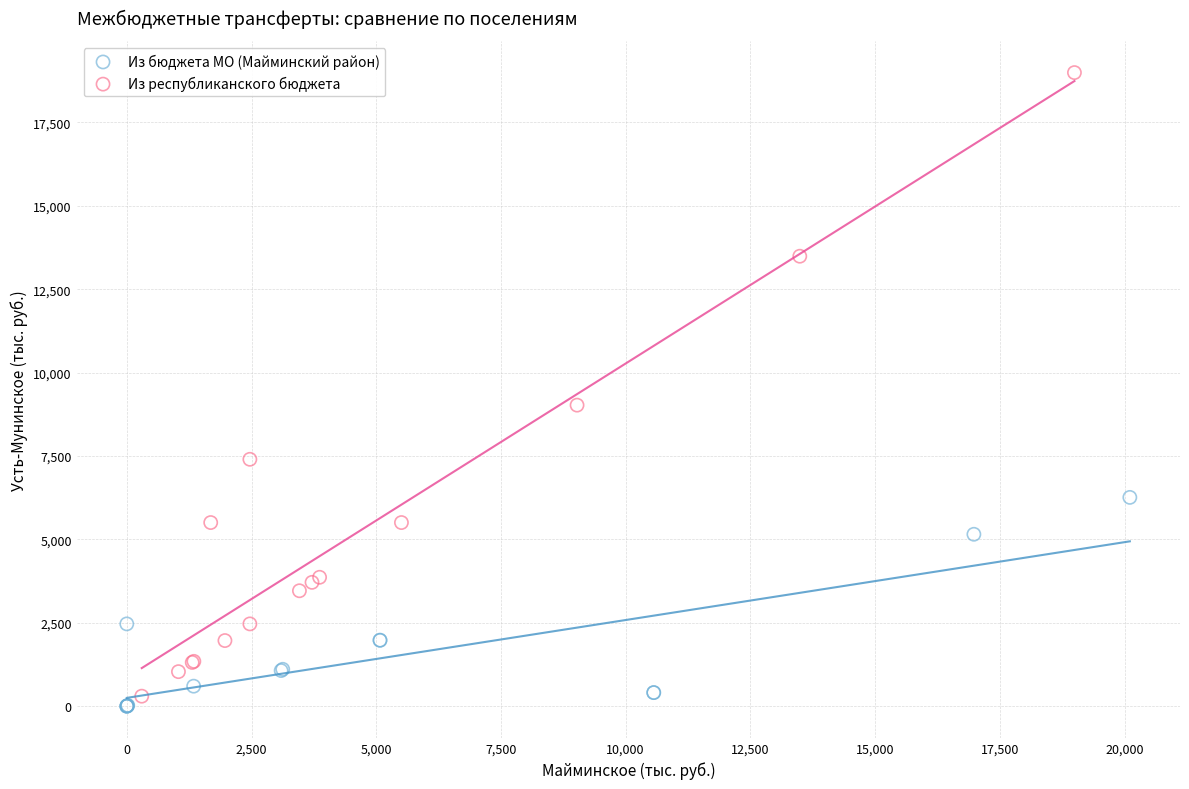

What are all the series names shown in the legend?

Из бюджета МО (Майминский район), Из республиканского бюджета